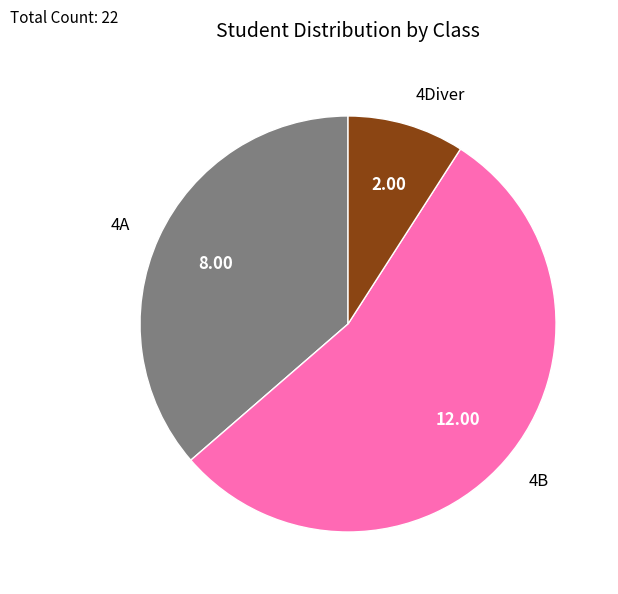

Does any single category account for the majority?

Yes